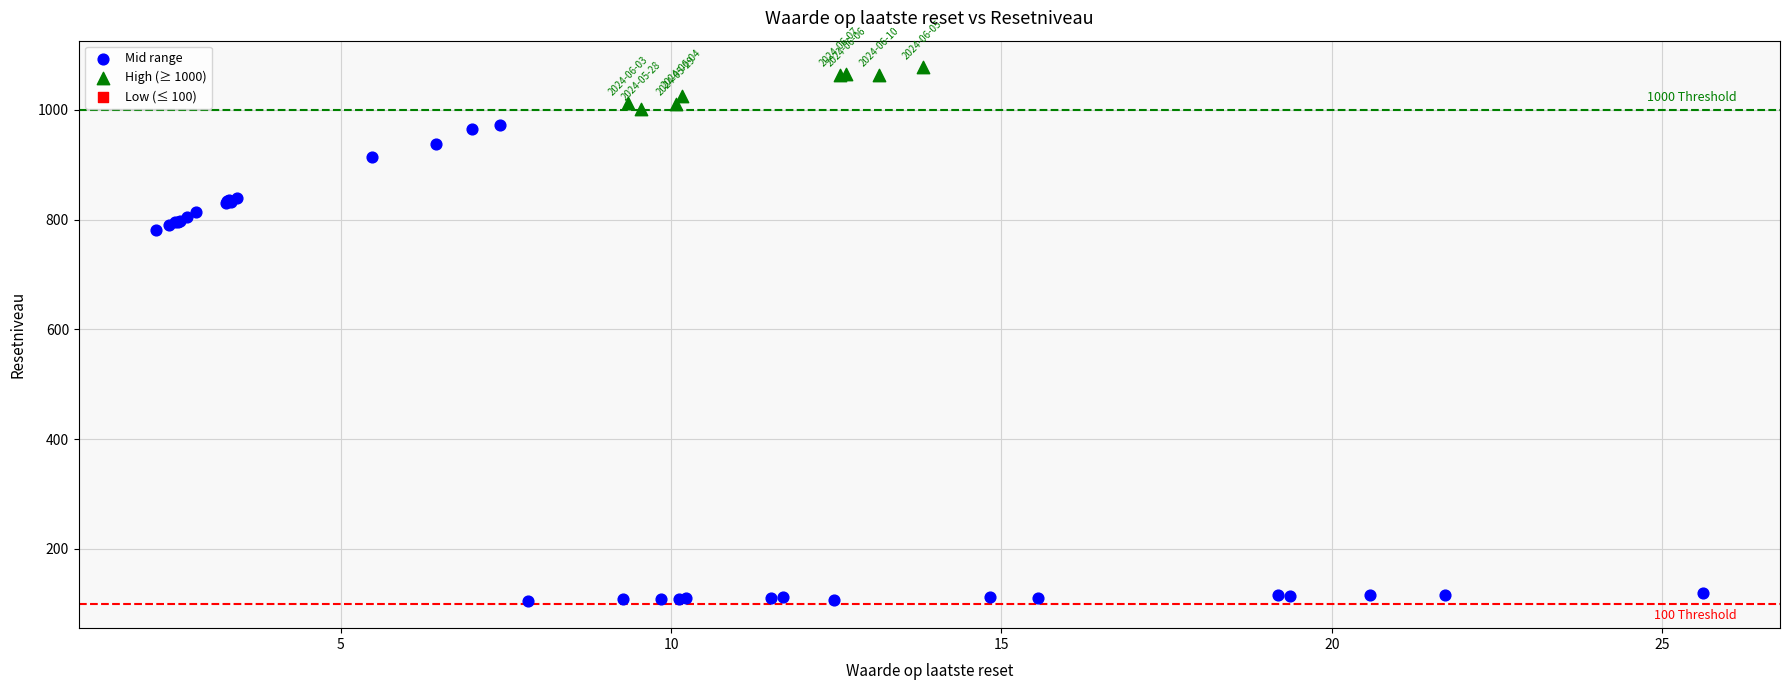

Which series contains the highest Y value?

High (≥ 1000)